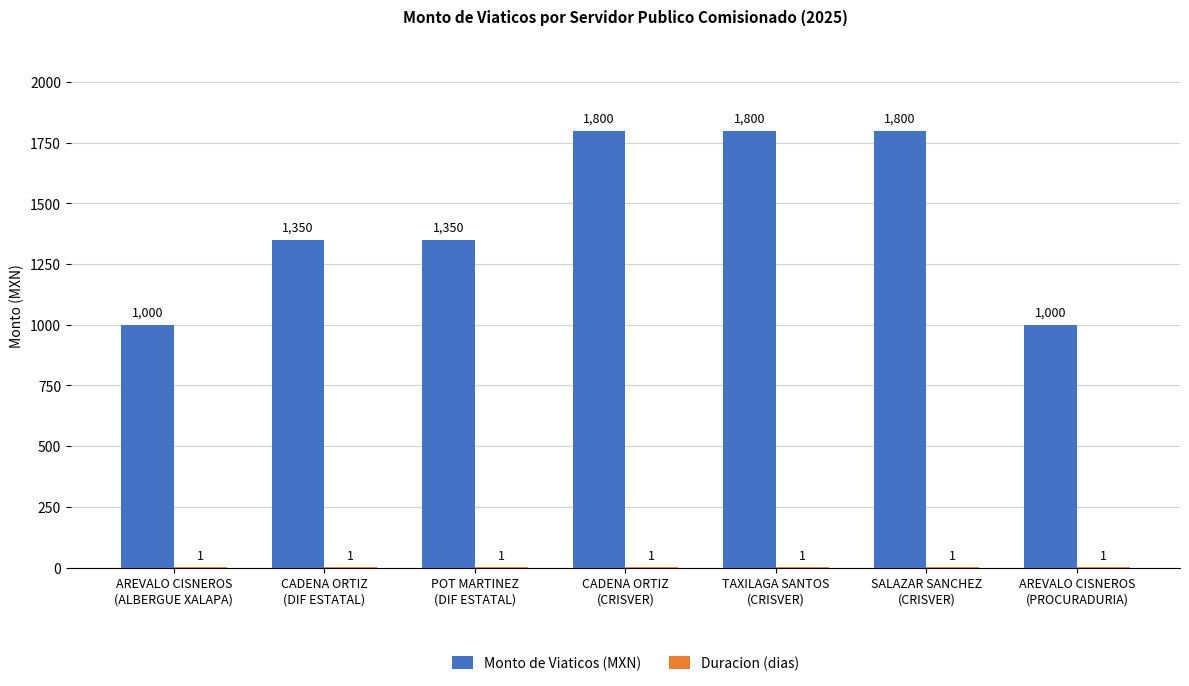

What is the maximum value for Monto de Viaticos (MXN)?

1800